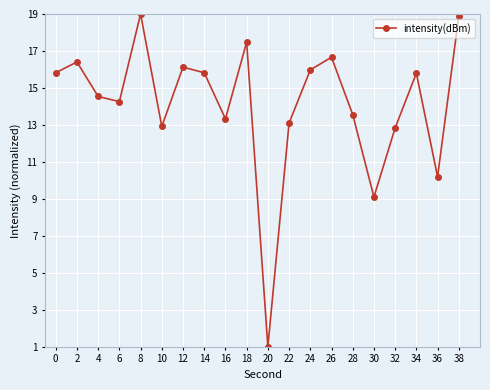

What is the ratio of the value at 28 to the value at 22?

1.0